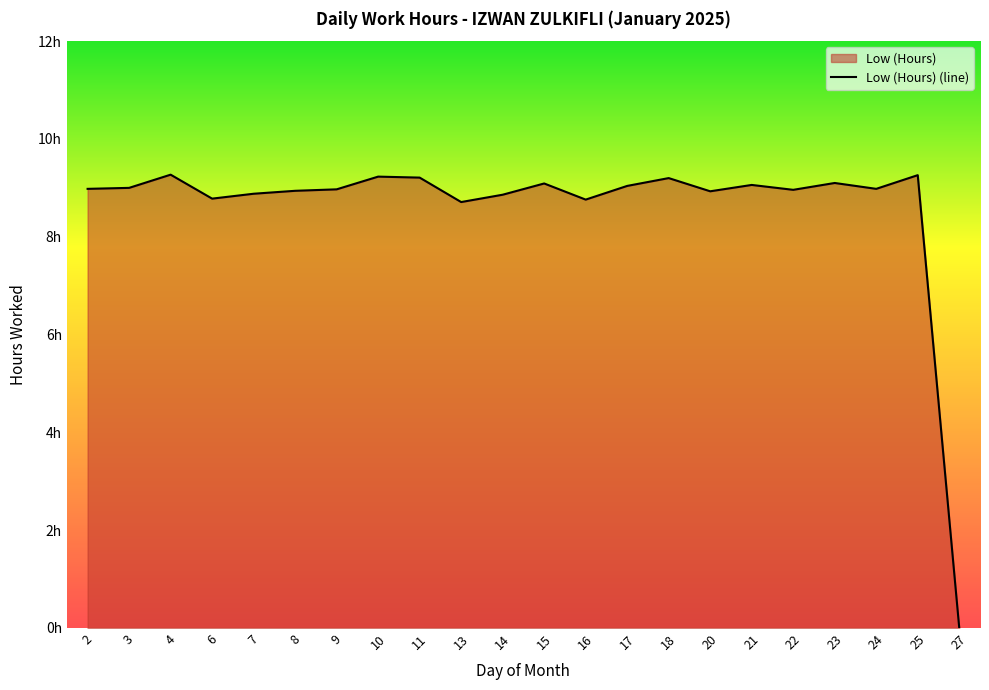

What is the sum of the values at 17 and 23?

18.1